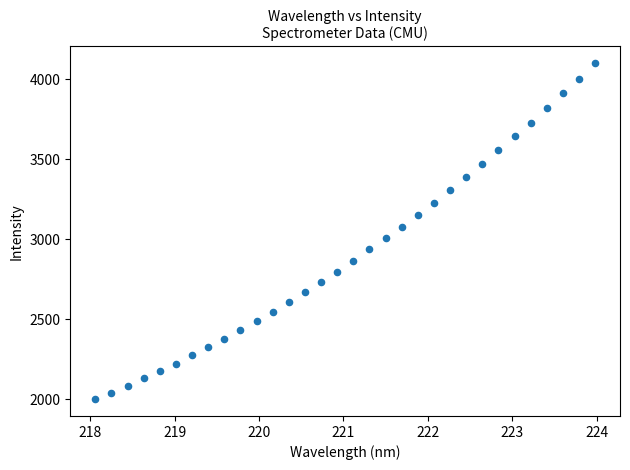

What is the range of Y values (max minus min)?

2101.1